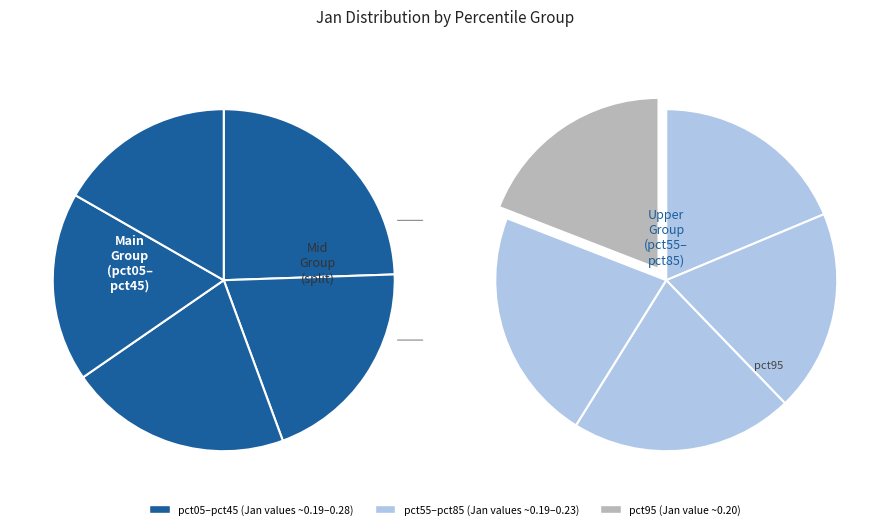

What percentage do pct85 and pct25 together represent?

21.5%